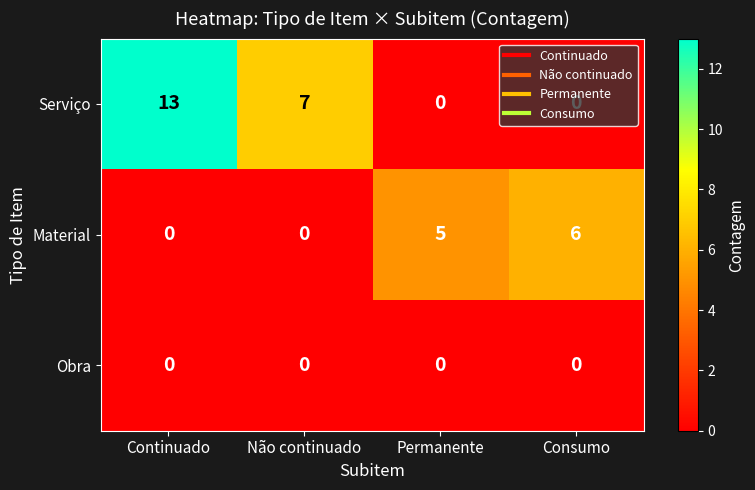

List the series in order of their peak value, lowest first.

Obra, Material, Serviço